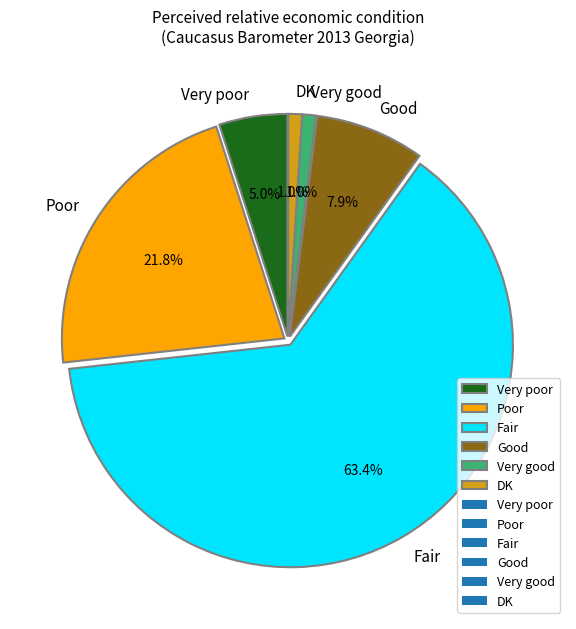

Which slice represents more than half of the pie?

Fair